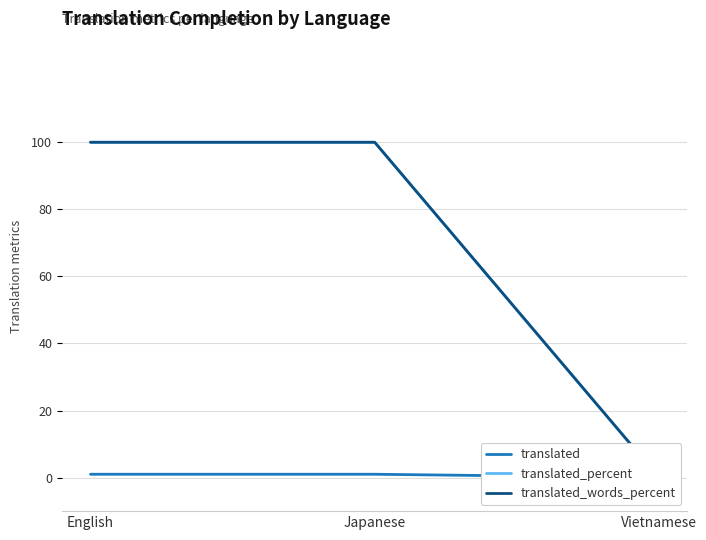

What is the difference between the maximum and minimum values in the translated_percent series?

100